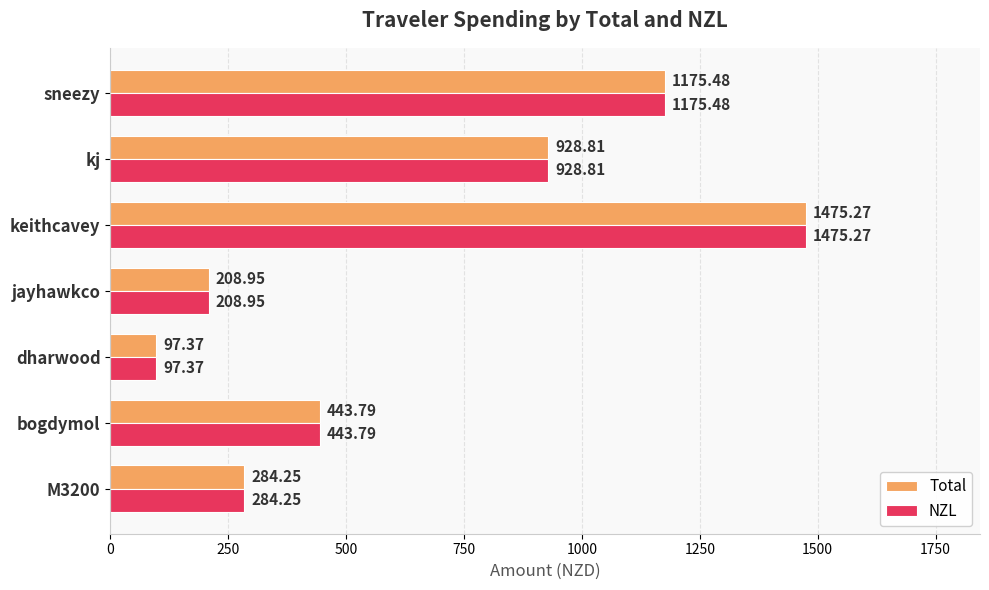

At which label is Total closest to 786?

kj